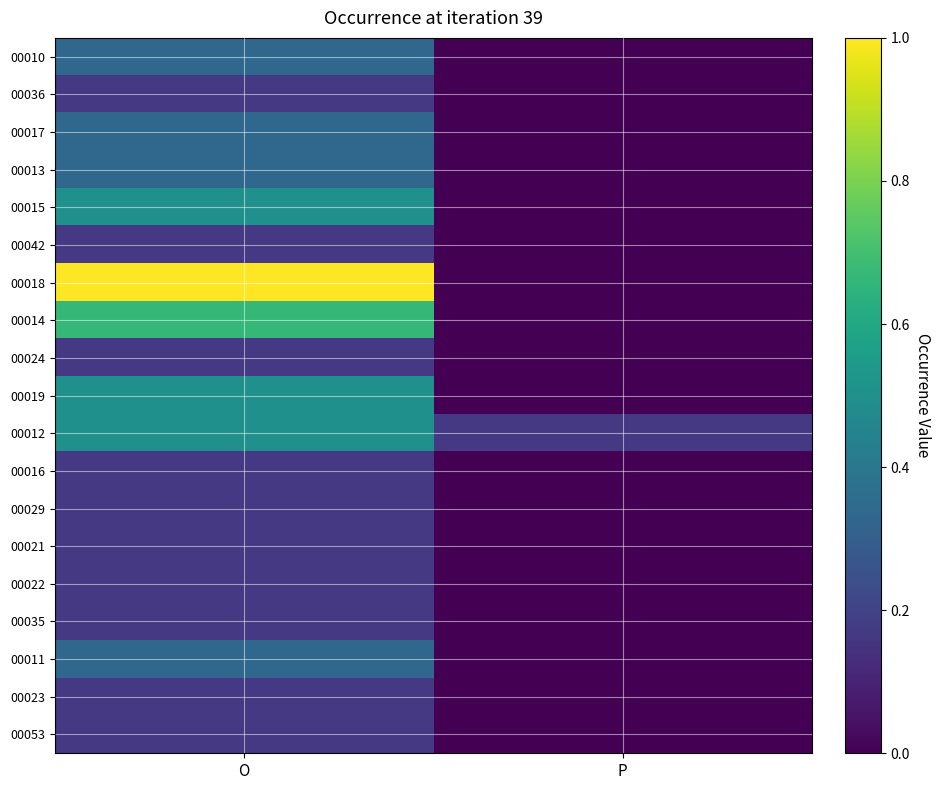

Reading left to right, list all the values displayed in this chart.

00010: O=0.3	P=0.0
00036: O=0.2	P=0.0
00017: O=0.3	P=0.0
00013: O=0.3	P=0.0
00015: O=0.5	P=0.0
00042: O=0.2	P=0.0
00018: O=1.0	P=0.0
00014: O=0.7	P=0.0
00024: O=0.2	P=0.0
00019: O=0.5	P=0.0
00012: O=0.5	P=0.2
00016: O=0.2	P=0.0
00029: O=0.2	P=0.0
00021: O=0.2	P=0.0
00022: O=0.2	P=0.0
00035: O=0.2	P=0.0
00011: O=0.3	P=0.0
00023: O=0.2	P=0.0
00053: O=0.2	P=0.0